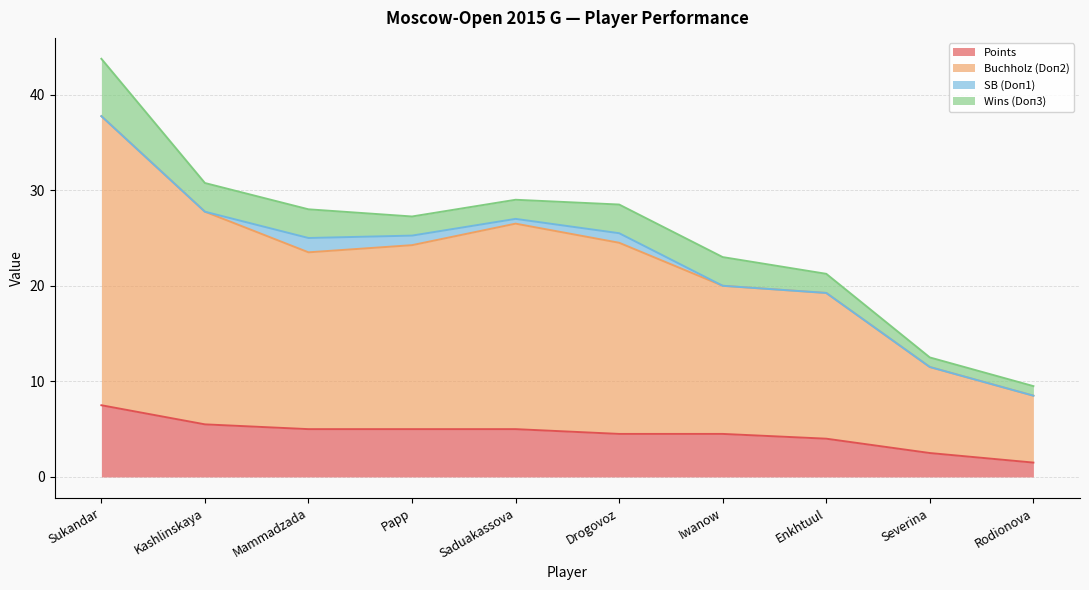

Does the chart have visible grid lines?

Yes